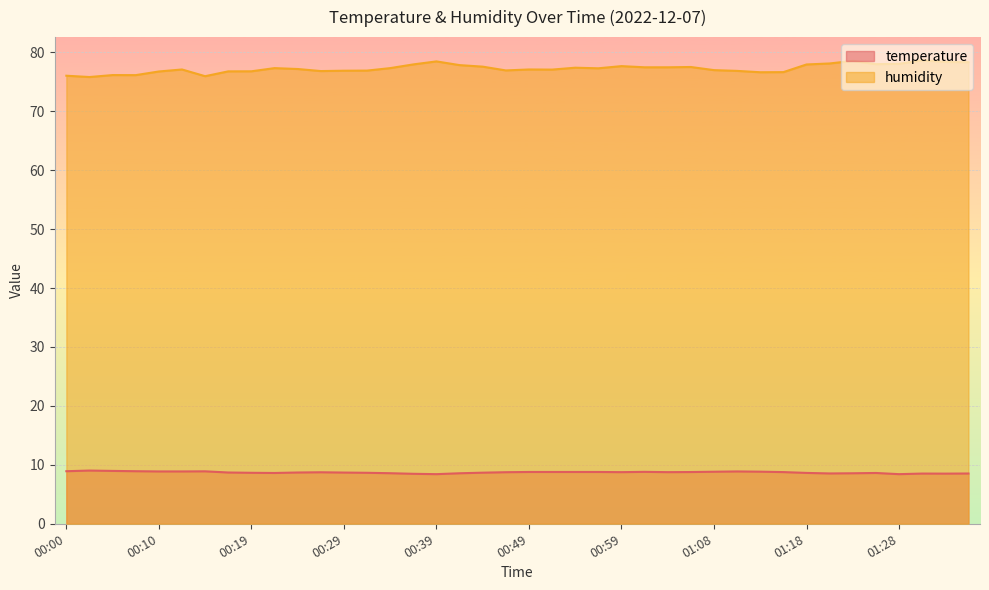

Reading left to right, list all the values displayed in this chart.

temperature: 00:00=8.9	00:02=9.0	00:05=9.0	00:07=8.9	00:10=8.9	00:12=8.9	00:15=8.9	00:17=8.7	00:19=8.7	00:22=8.6	00:24=8.7	00:27=8.7	00:29=8.7	00:32=8.7	00:34=8.6	00:37=8.5	00:39=8.4	00:41=8.6	00:44=8.7	00:46=8.8	00:49=8.8	00:51=8.8	00:54=8.8	00:56=8.8	00:59=8.8	01:01=8.8	01:04=8.8	01:06=8.8	01:08=8.8	01:11=8.9	01:13=8.8	01:16=8.8	01:18=8.6	01:21=8.5	01:23=8.6	01:26=8.6	01:28=8.4	01:31=8.5	01:33=8.5	01:36=8.5
humidity: 00:00=76.0	00:02=75.8	00:05=76.1	00:07=76.1	00:10=76.8	00:12=77.1	00:15=76.0	00:17=76.8	00:19=76.8	00:22=77.3	00:24=77.2	00:27=76.8	00:29=76.9	00:32=76.9	00:34=77.3	00:37=78.0	00:39=78.5	00:41=77.8	00:44=77.6	00:46=76.9	00:49=77.1	00:51=77.1	00:54=77.4	00:56=77.3	00:59=77.7	01:01=77.5	01:04=77.5	01:06=77.5	01:08=77.0	01:11=76.8	01:13=76.6	01:16=76.6	01:18=77.9	01:21=78.1	01:23=78.5	01:26=78.0	01:28=78.0	01:31=78.7	01:33=78.4	01:36=78.3